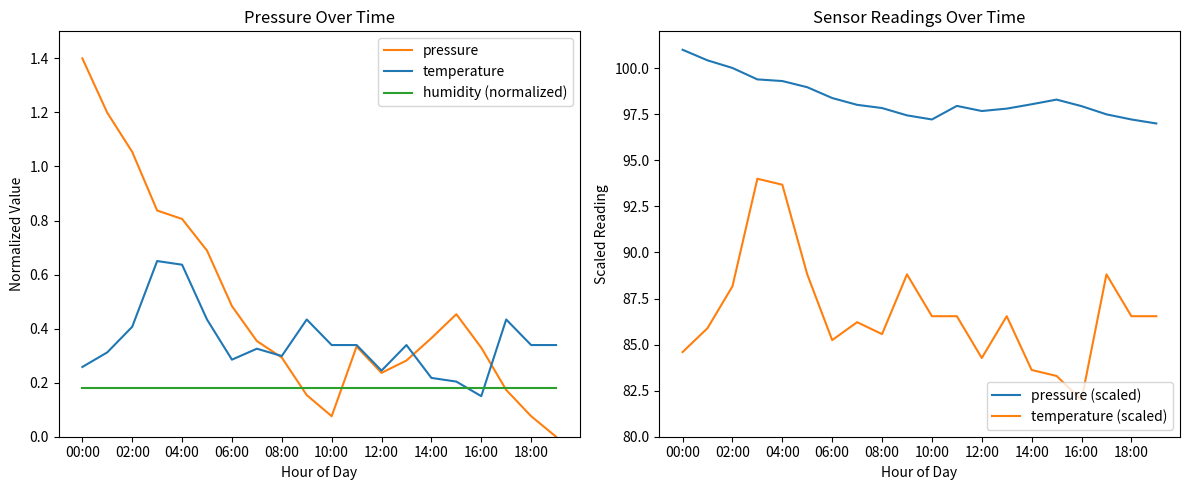

Is it true that temperature equals 0.2 at 04:00?

False